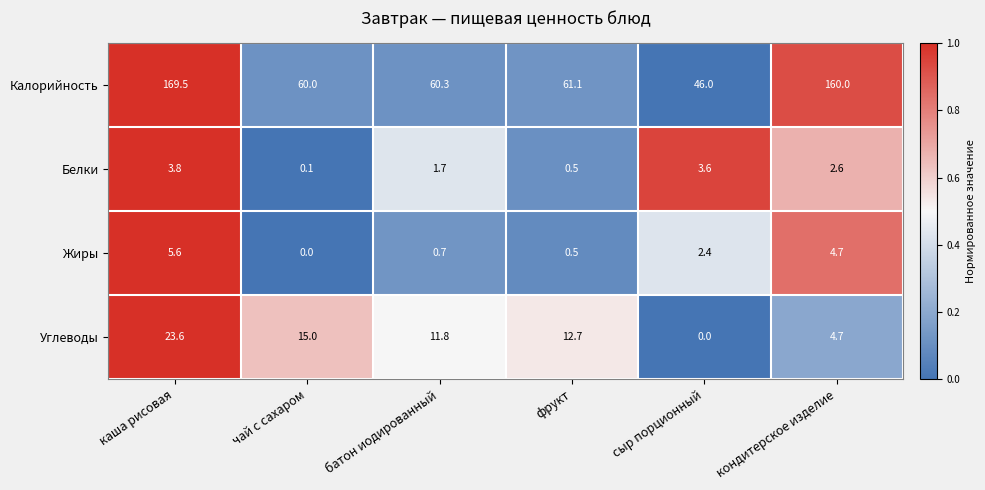

Count the number of categories in the chart.

6